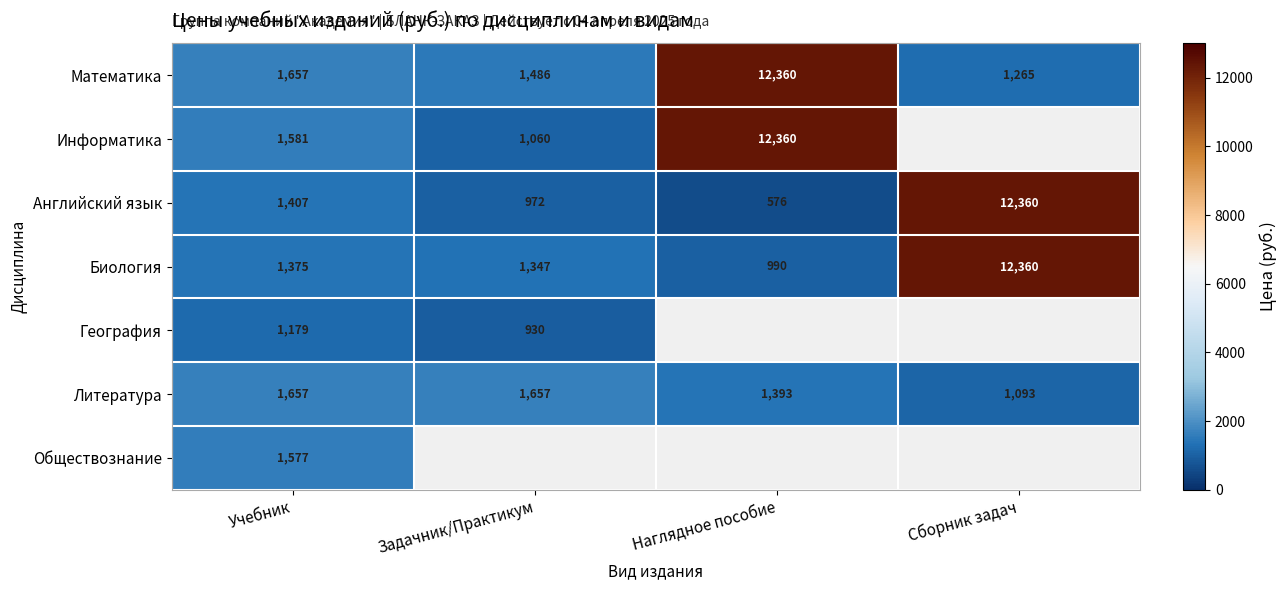

Is it true that Биология equals 1347.0 at Задачник/Практикум?

True